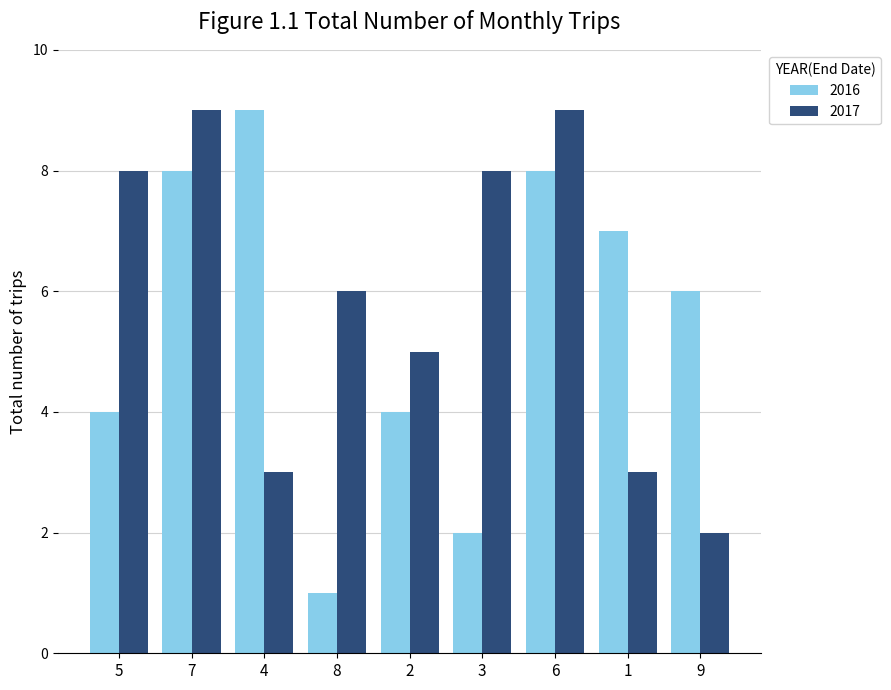

What is the label of the 2nd bar from the right?

1